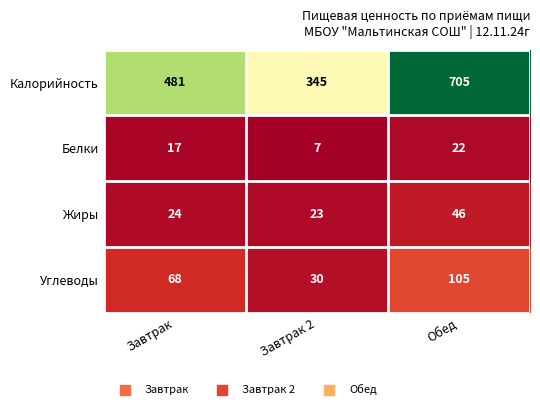

What is the sum of all Жиры values?

93